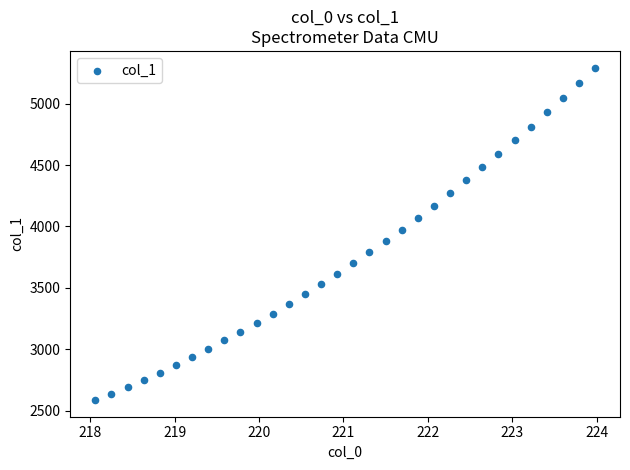

What is the range of Y values (max minus min)?

2709.3